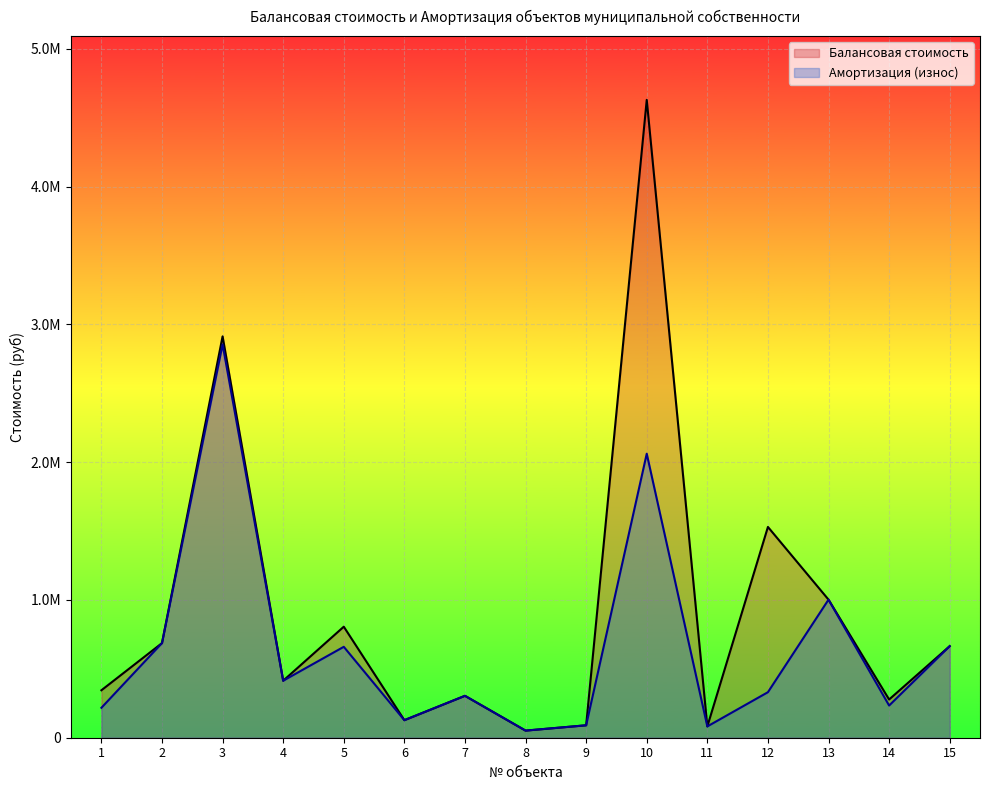

Where does the Балансовая стоимость series first go above 413820?

2